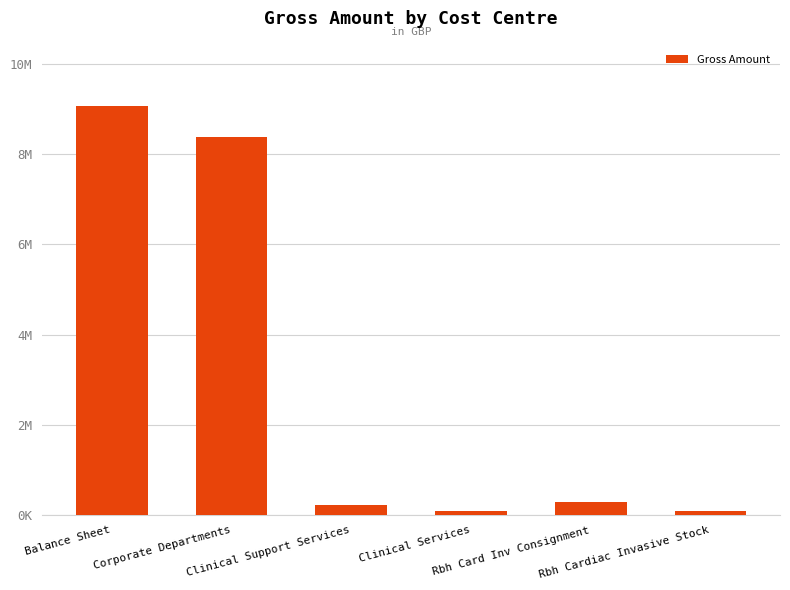

What is the change in value from Balance Sheet to Rbh Card Inv Consignment?

-8774538.7